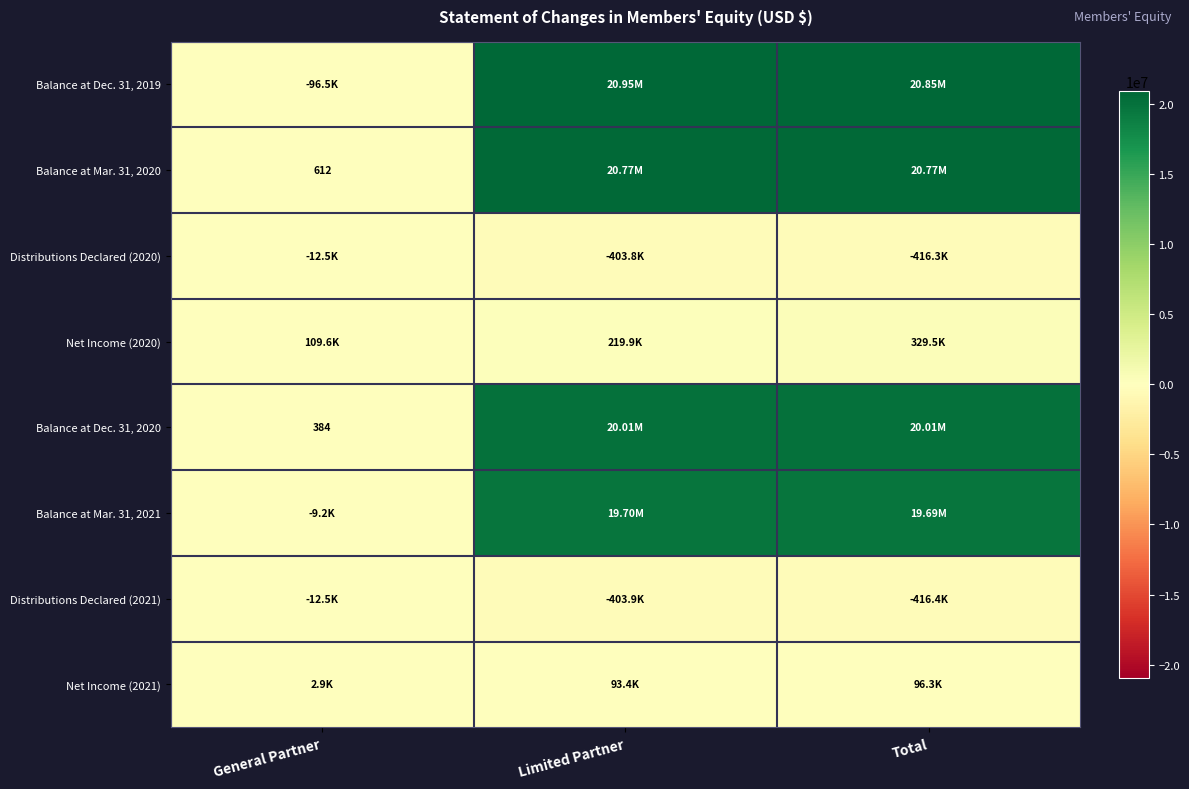

The value of Net Income (2021) at Total is 96323. True or false?

True